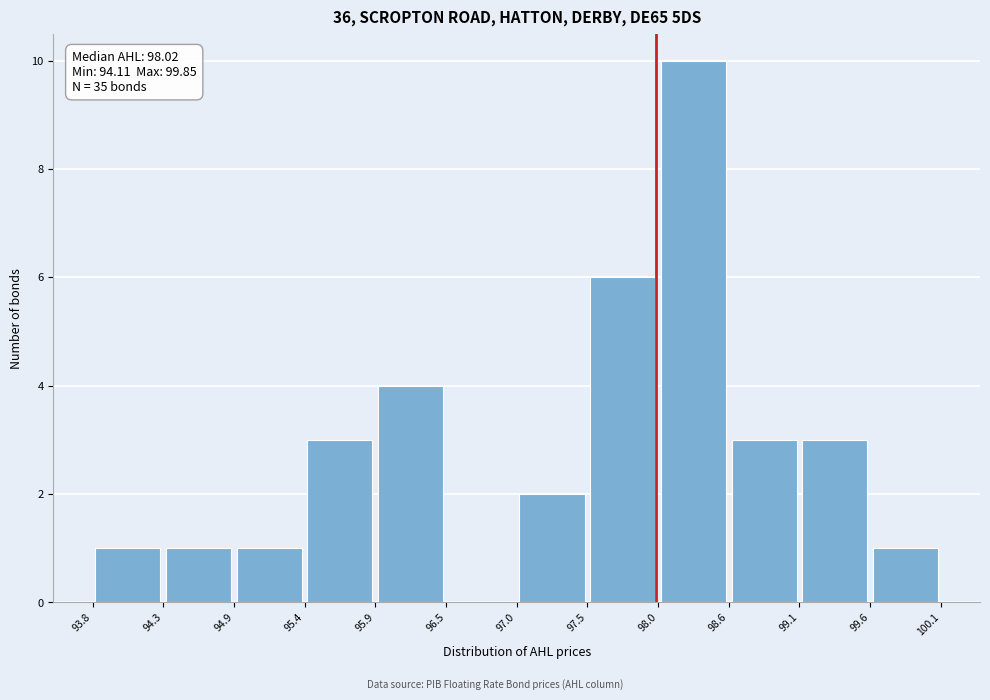

Which range on the x-axis has the tallest bar?

98.0 to 98.6